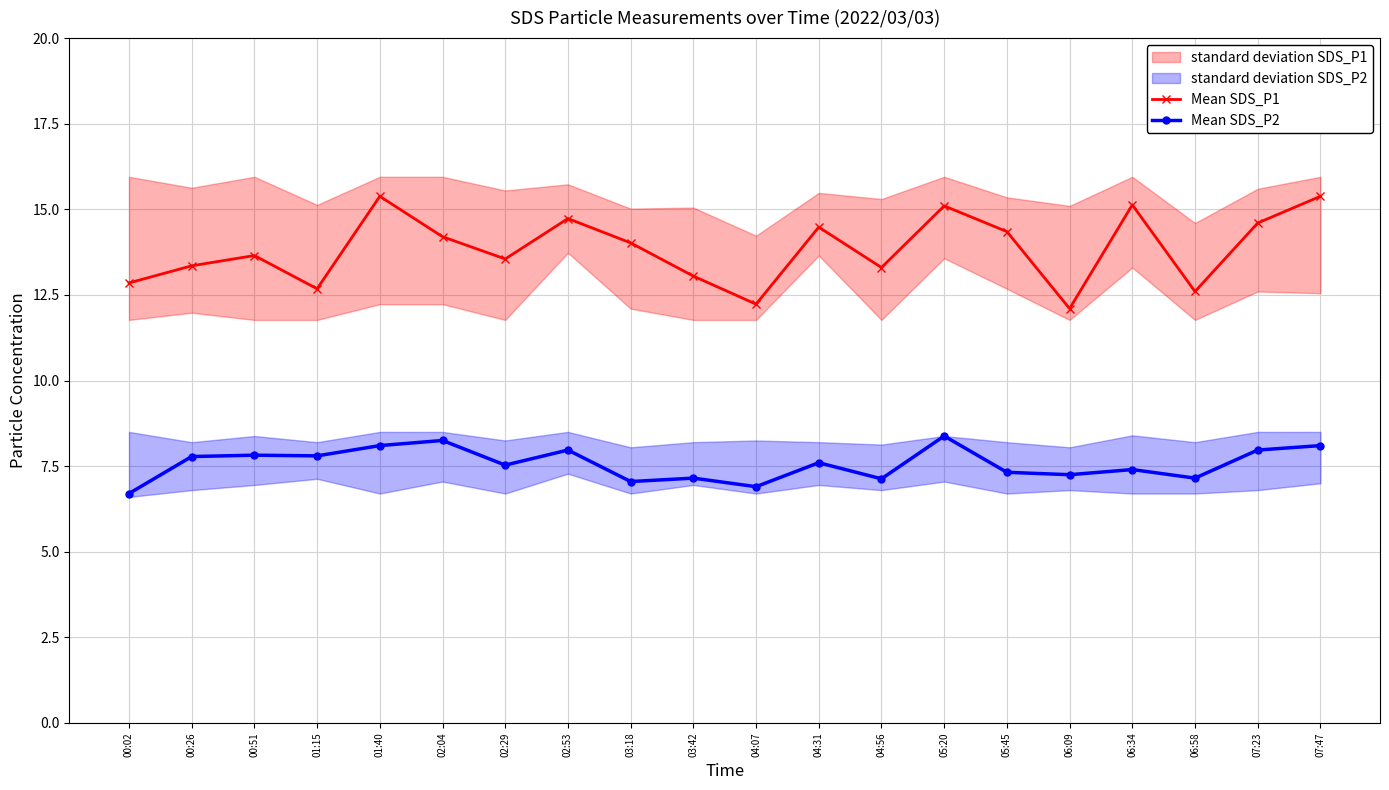

True or false: Mean SDS_P2 and Mean SDS_P1 cross at least once.

False